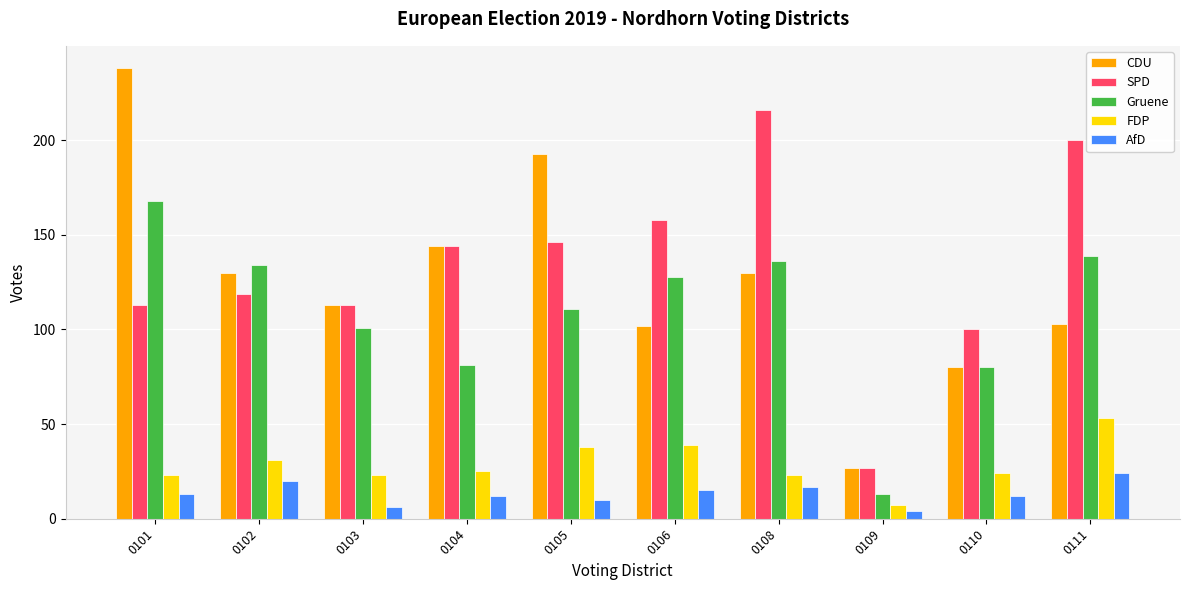

How many data points in Gruene are less than 128?

5